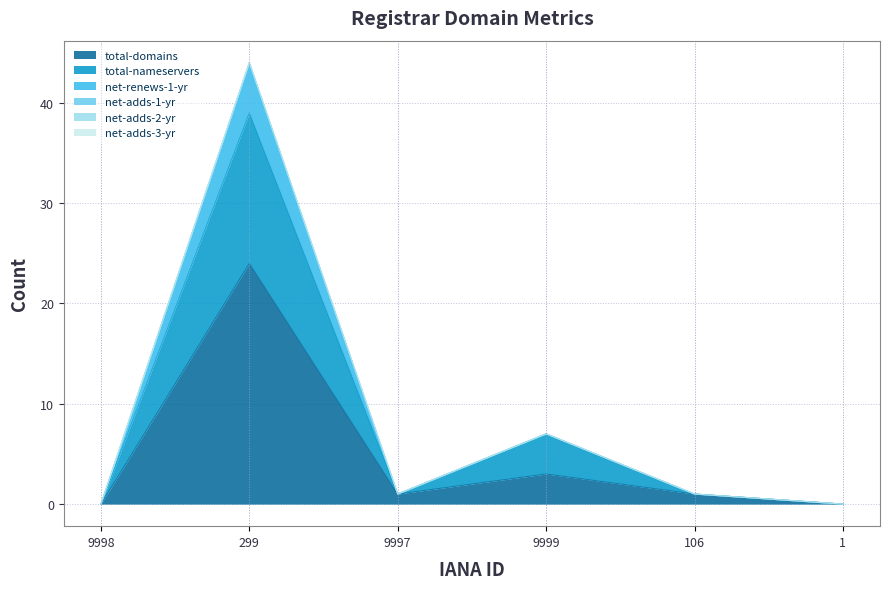

True or false: net-renews-1-yr and total-domains cross at least once.

False